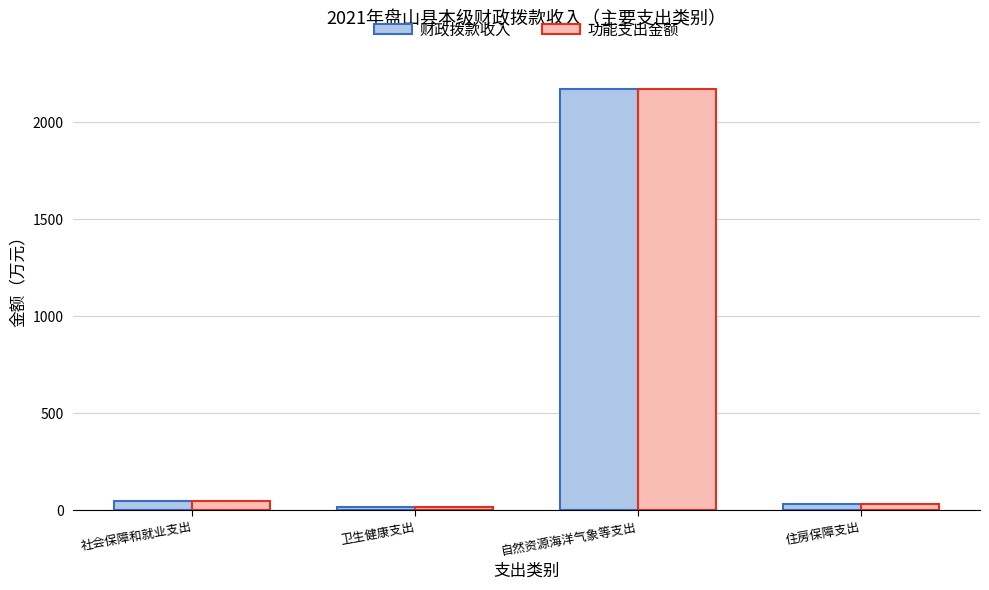

At which category is the sum across all series the highest?

自然资源海洋气象等支出